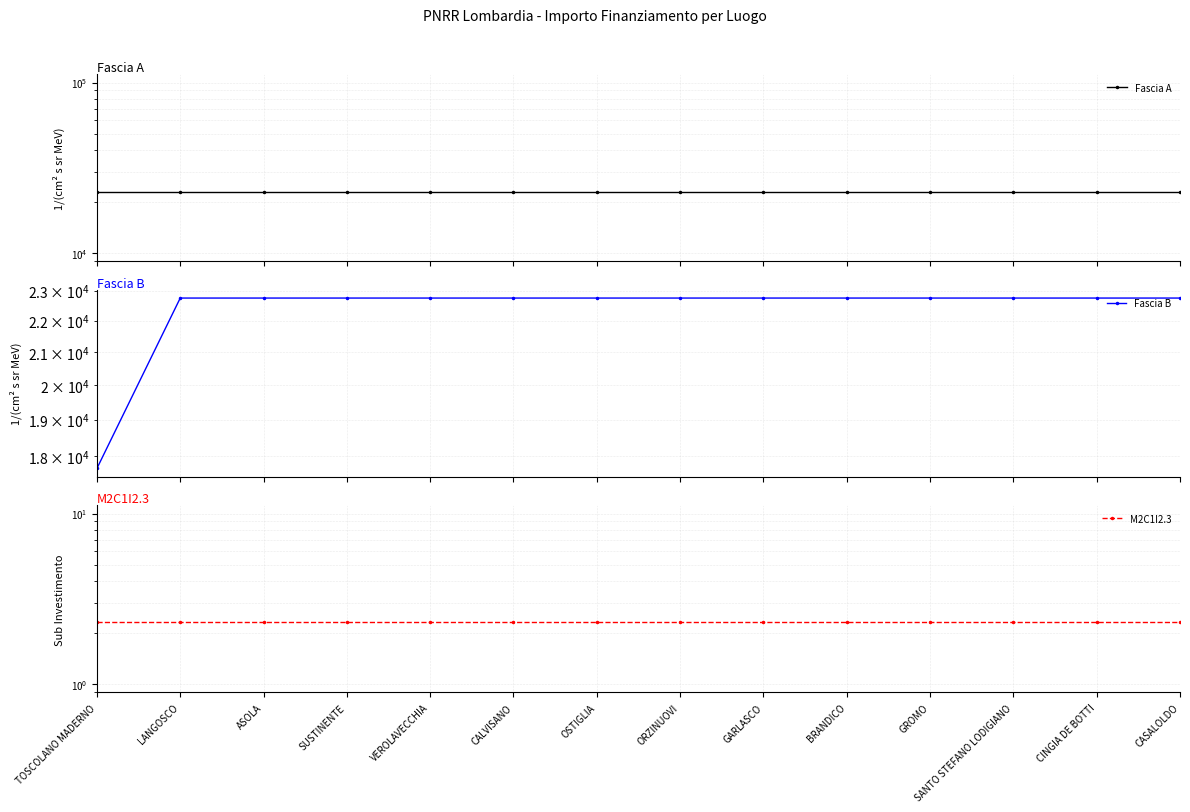

What position from the left is SANTO STEFANO LODIGIANO?

12